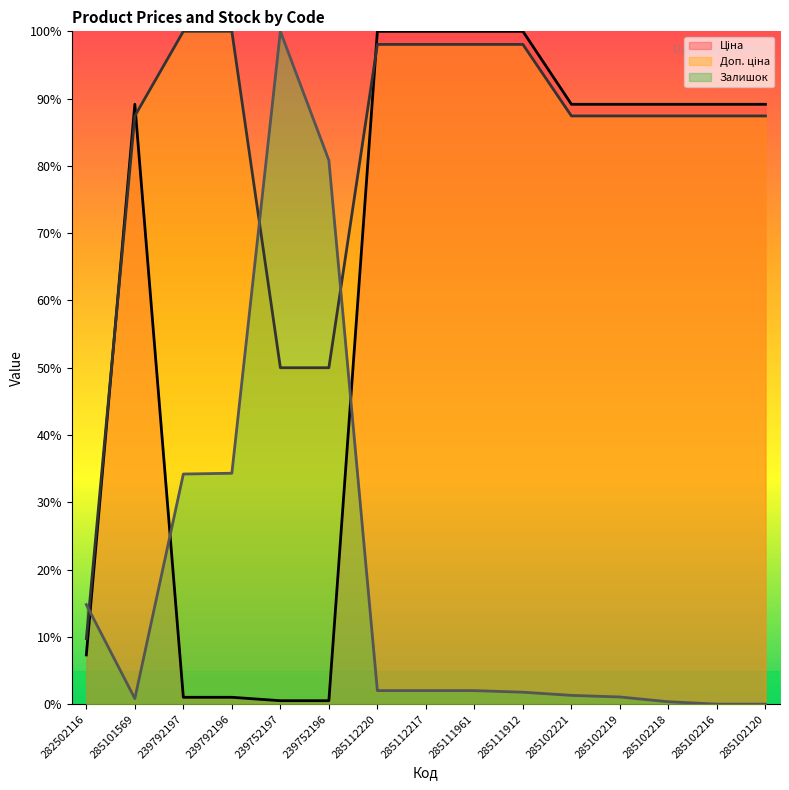

Between which two adjacent categories do Ціна and Доп. ціна first intersect?

282502116 and 285101569